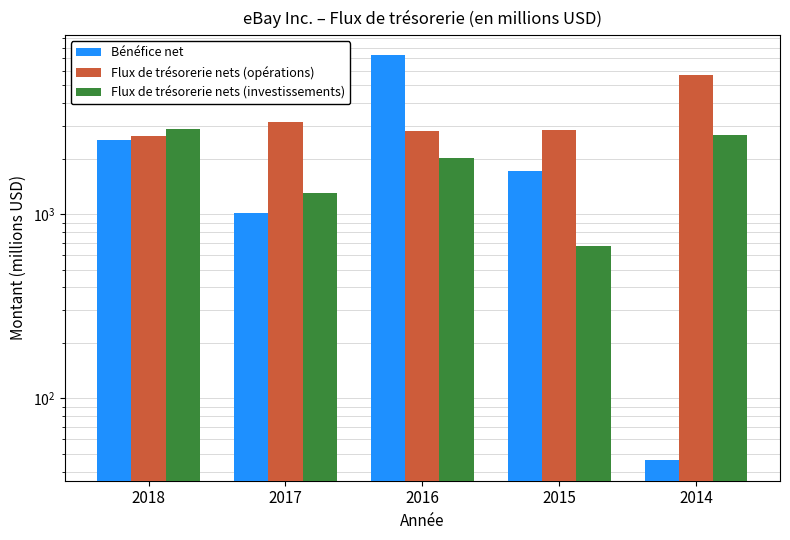

At which label does Bénéfice net reach its peak?

2016